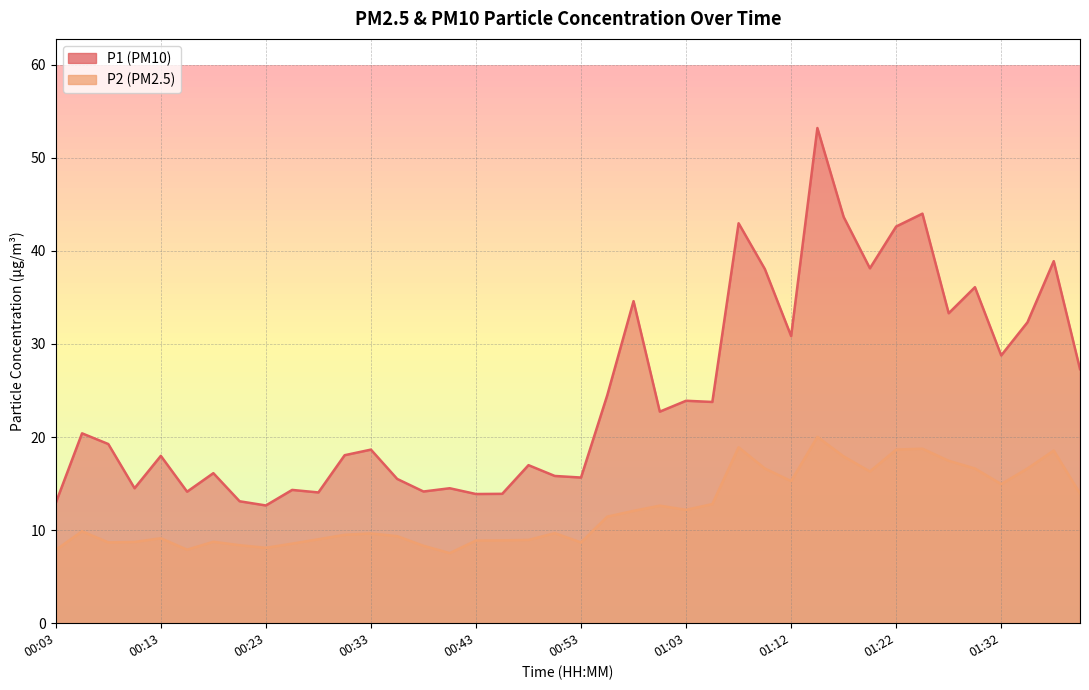

Reading left to right, list all the values displayed in this chart.

P1: 12.9	20.4	19.2	14.5	18.0	14.1	16.1	13.1	12.7	14.3	14.1	18.1	18.6	15.5	14.2	14.5	13.9	13.9	17.0	15.8	15.7	24.5	34.6	22.7	23.9	23.8	43.0	38.0	30.9	53.2	43.6	38.1	42.6	44.0	33.3	36.1	28.8	32.3	38.9	27.3
P2: 7.9	9.9	8.7	8.7	9.1	7.9	8.8	8.4	8.1	8.6	9.0	9.5	9.7	9.3	8.3	7.5	8.9	8.9	8.9	9.7	8.7	11.4	12.1	12.6	12.2	12.8	18.9	16.6	15.3	20.0	17.9	16.3	18.6	18.8	17.4	16.6	14.9	16.6	18.6	13.9